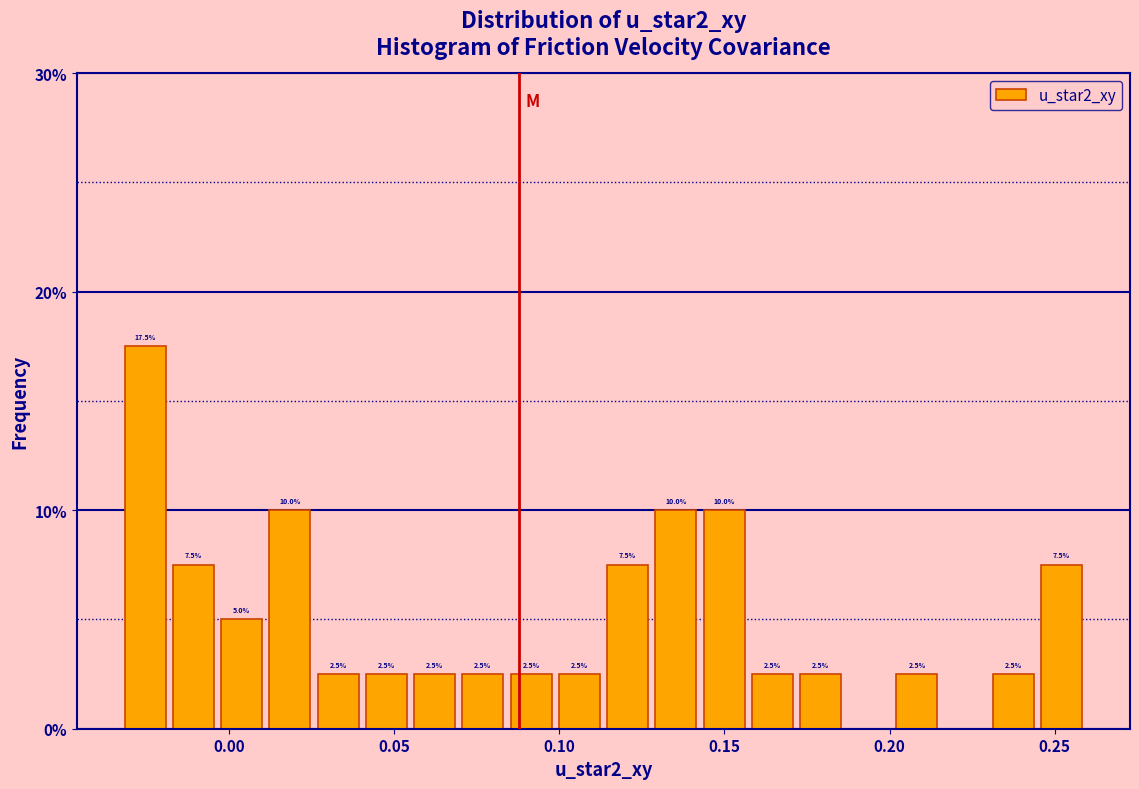

Read against the x-axis, roughly where is the centre of the tallest bar?

-0.025